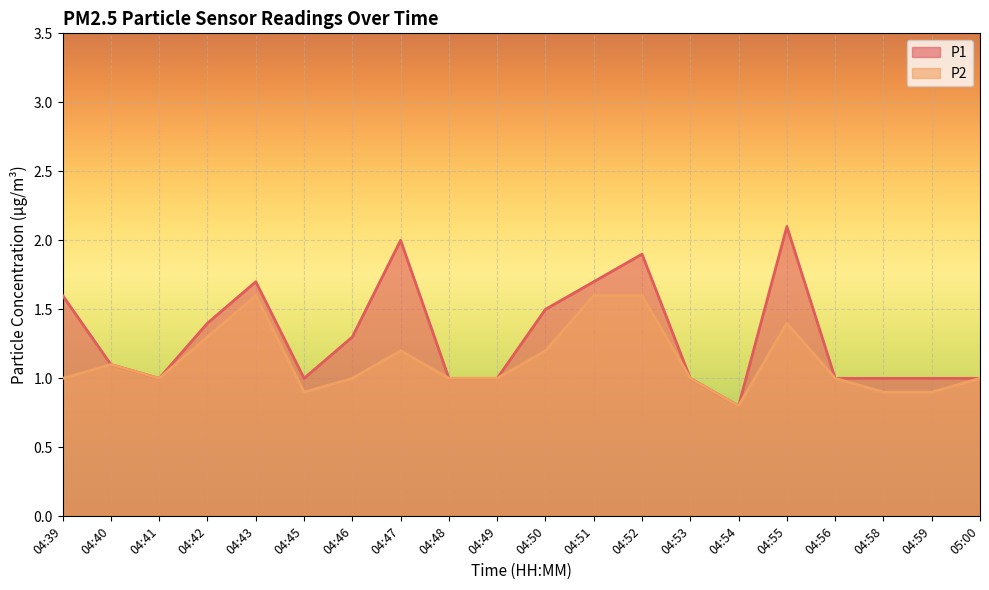

What is the label of the 2nd point from the left?

04:40